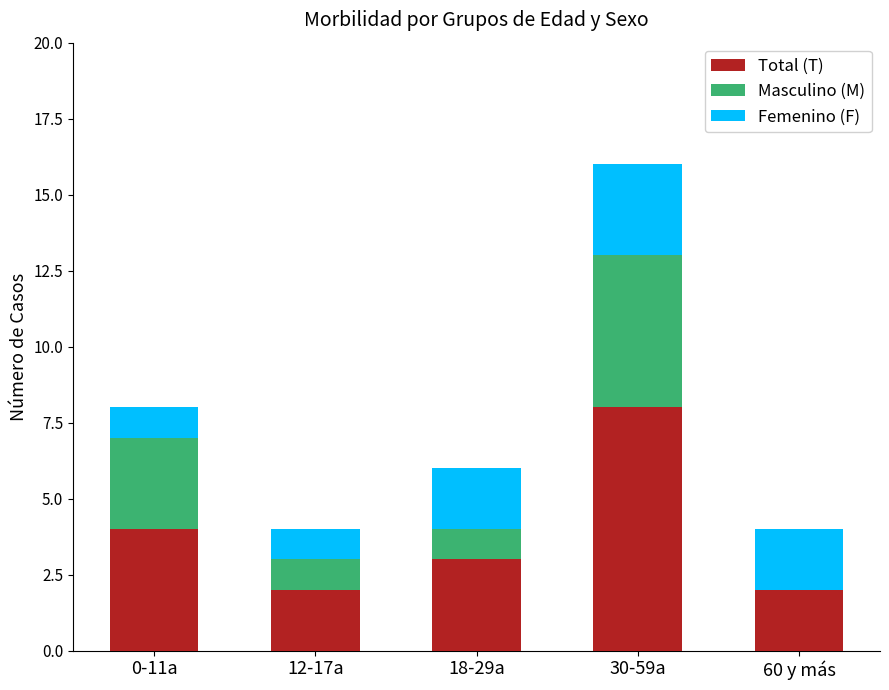

At which category is the sum across all series the highest?

30-59a